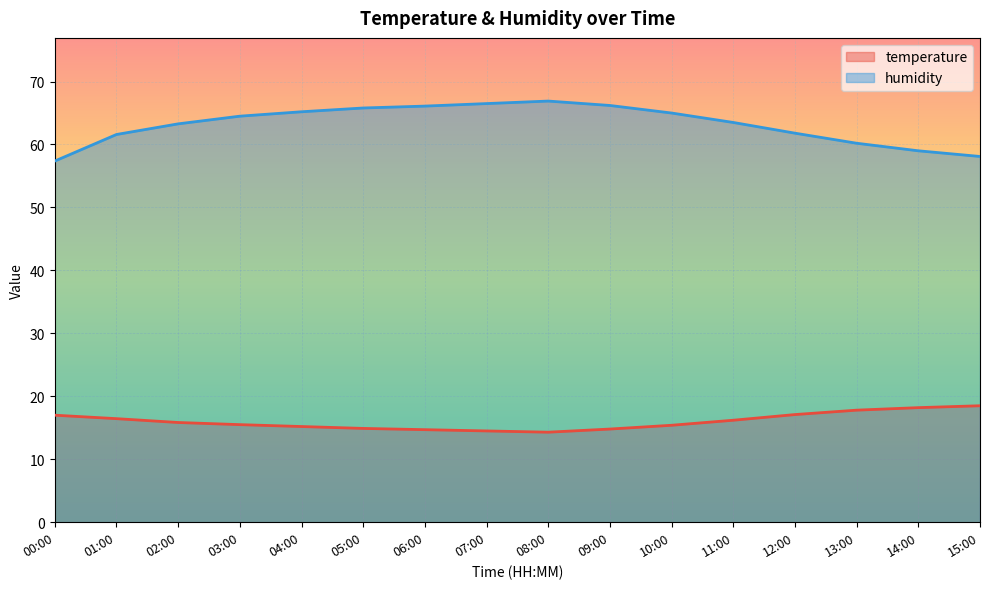

What is the maximum value shown in the chart?

66.9